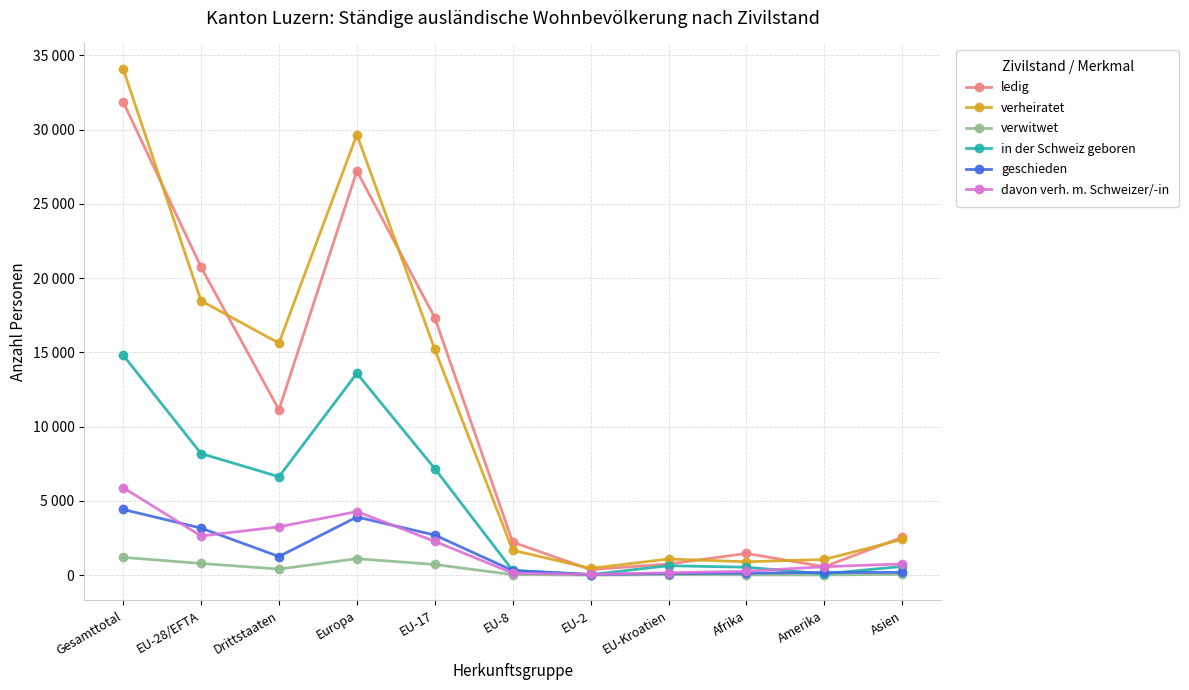

True or false: verwitwet has more than 1 points higher than both neighbors.

True